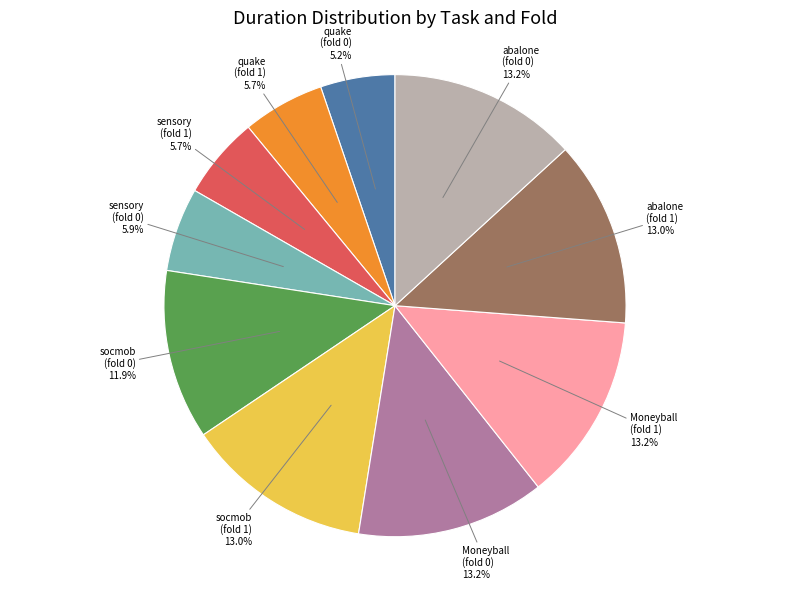

Is there a majority slice in this chart?

No